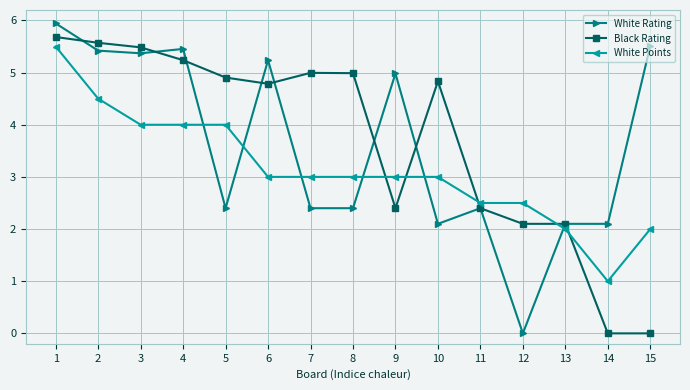

At which category is the sum across all series the highest?

1